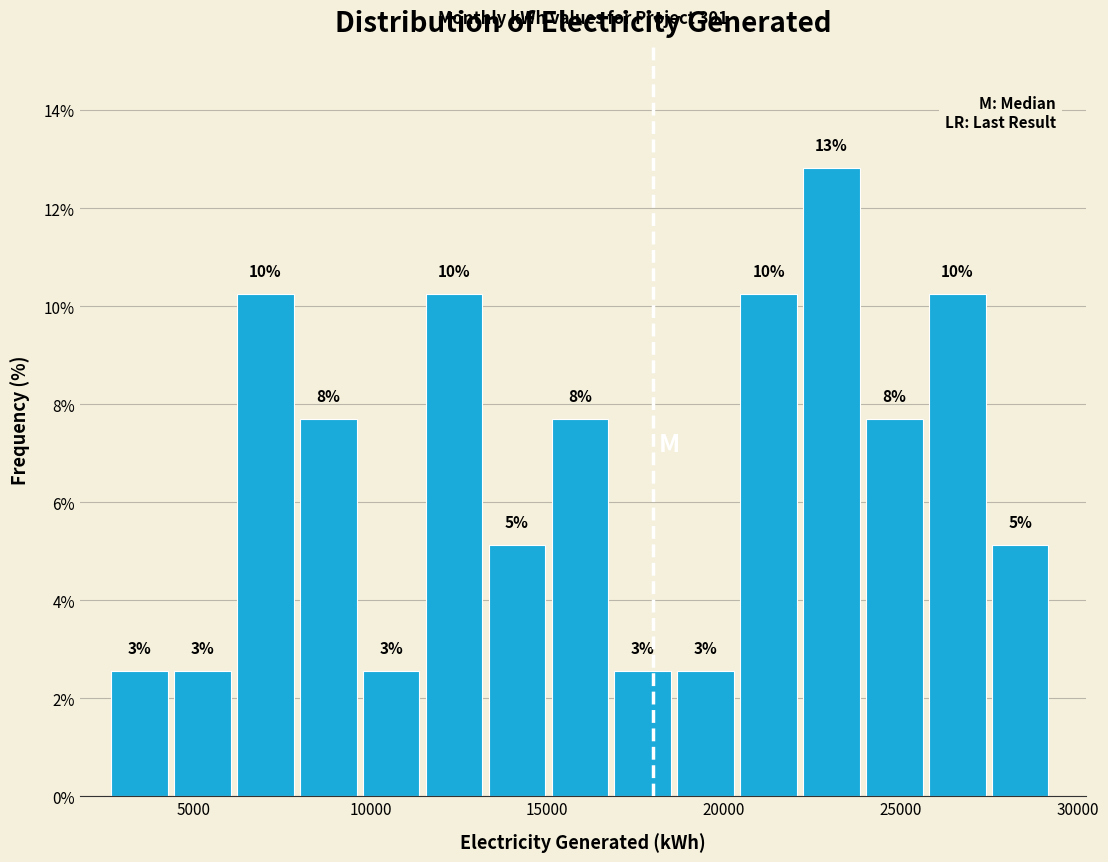

Around what value on the x-axis is the tallest bar? Give the approximate position of its centre, as read against the axis.

23000